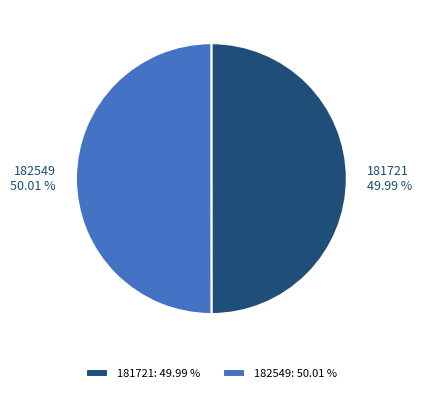

True or false: 181721 accounts for 50% of the total.

True